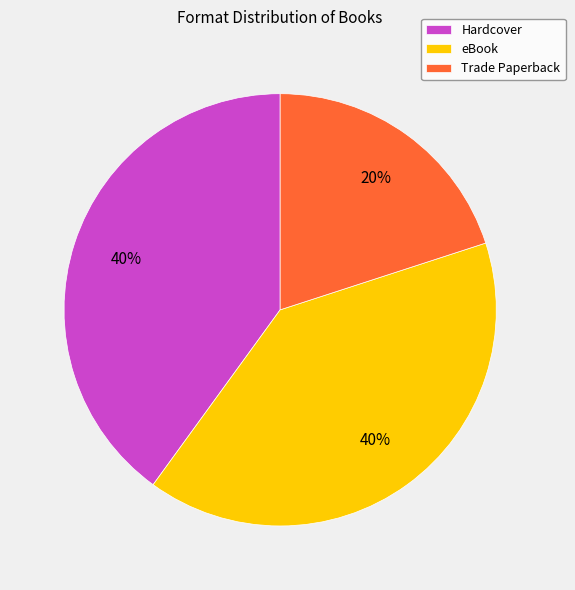

Is it true that Trade Paperback is 32% of the pie?

False